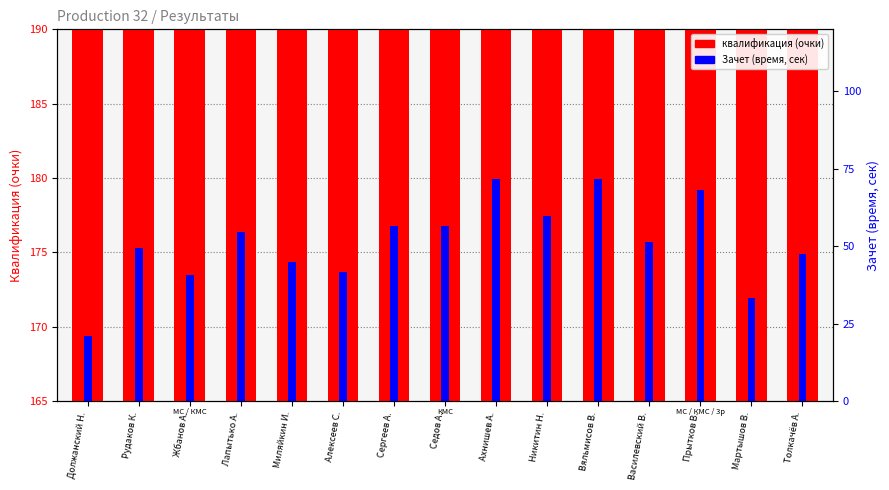

Which series has the largest range (max minus min)?

квалификация